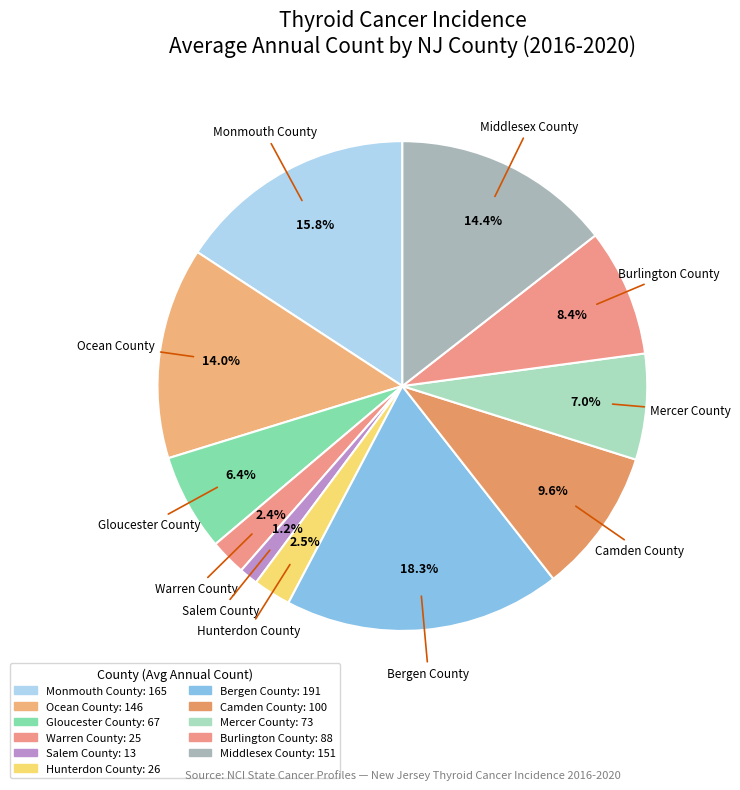

True or false: Mercer County accounts for 7% of the total.

True